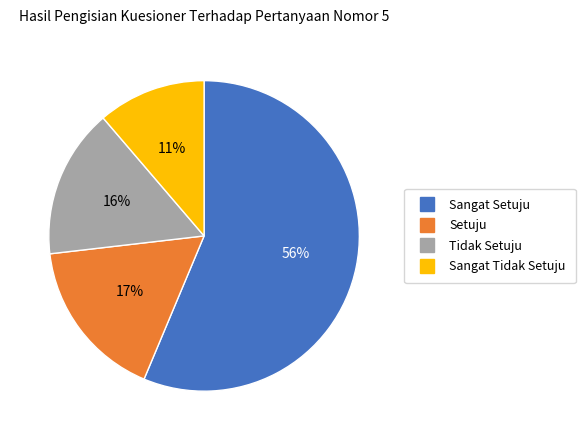

How many slices are in this pie chart?

4